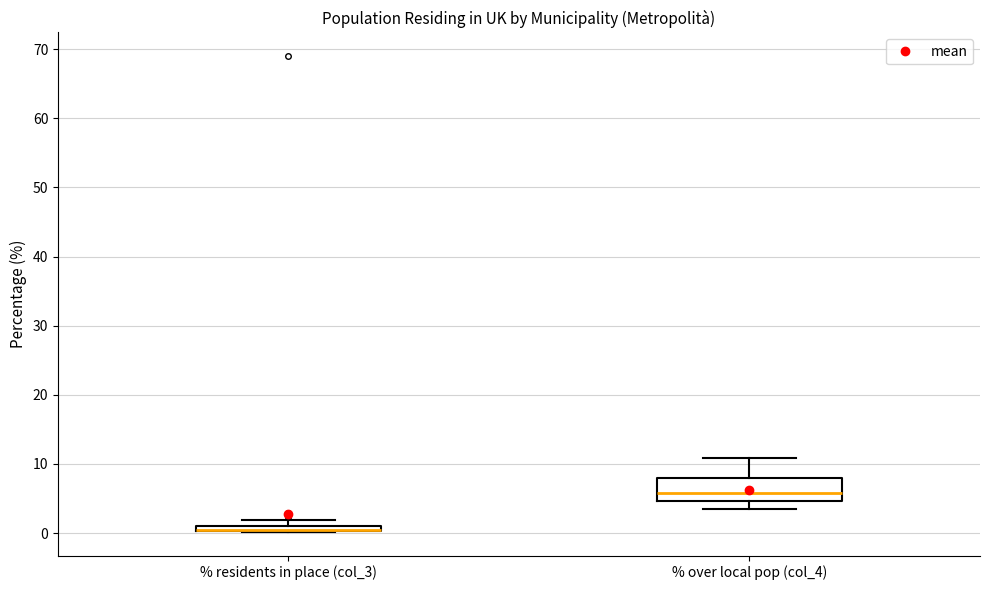

Comparing the boxes themselves (not the whiskers), which one is the tallest?

% over local pop (col_4)